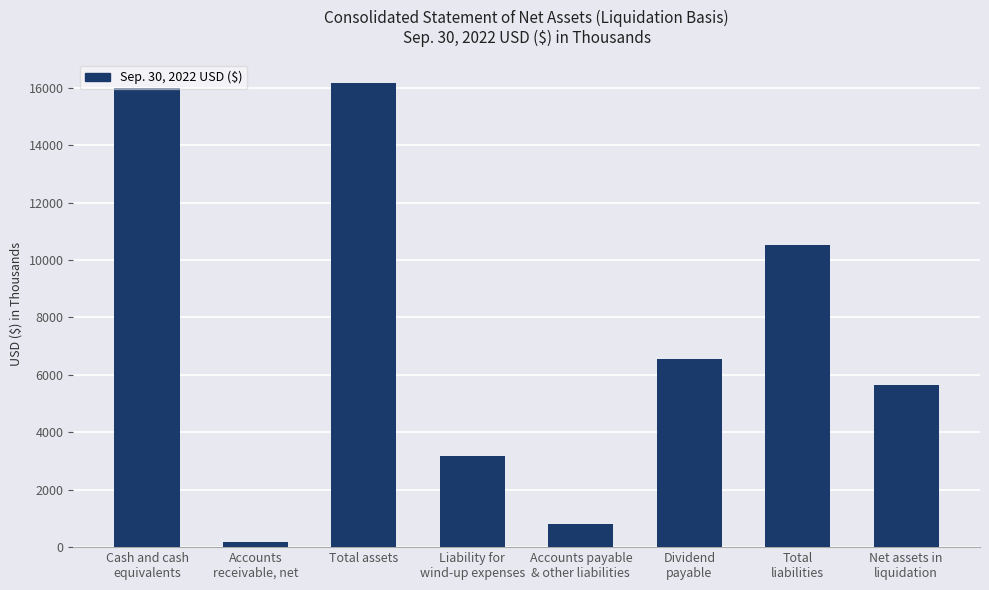

The chart shows a value of 25638 at Cash and cash
equivalents. True or false?

False